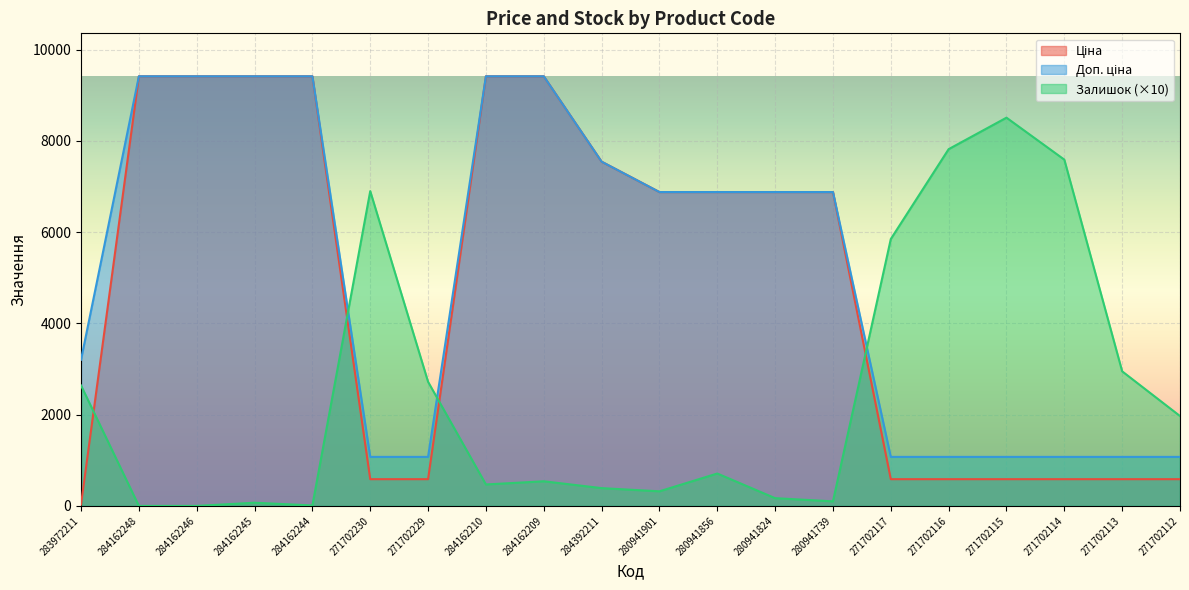

At which label is Доп. ціна closest to 5245?

280941901